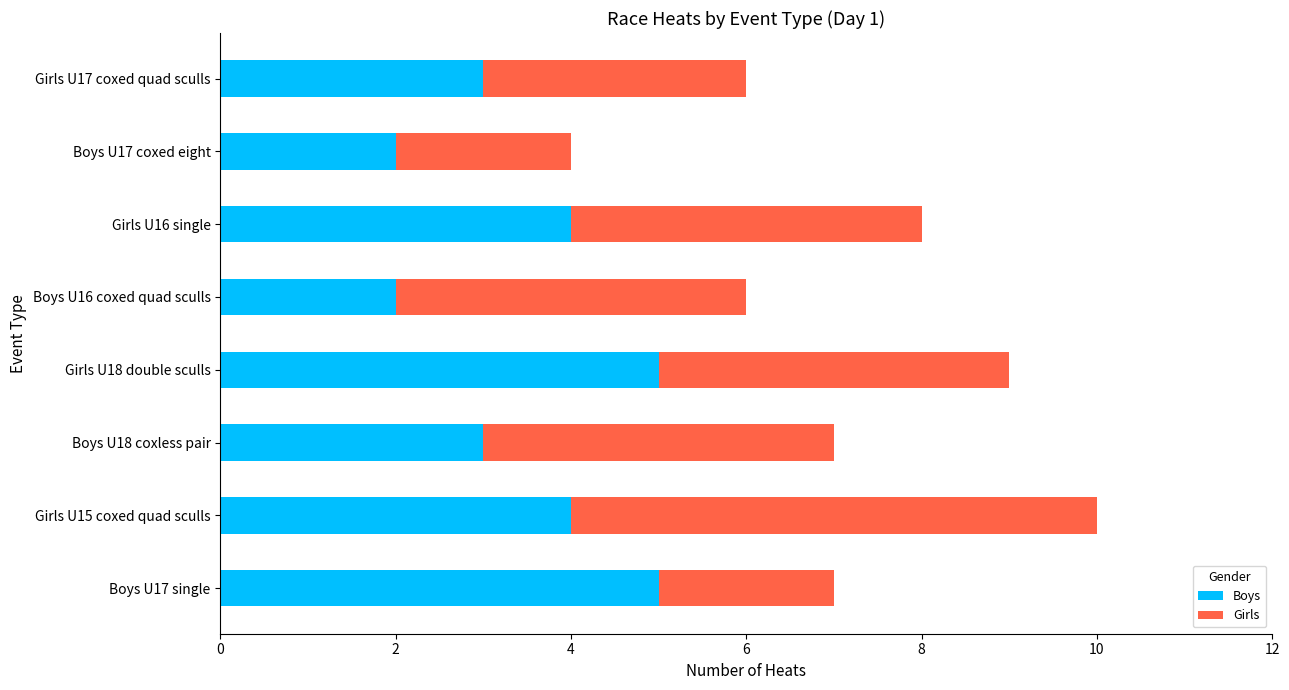

What are all the series names shown in the legend?

Boys, Girls